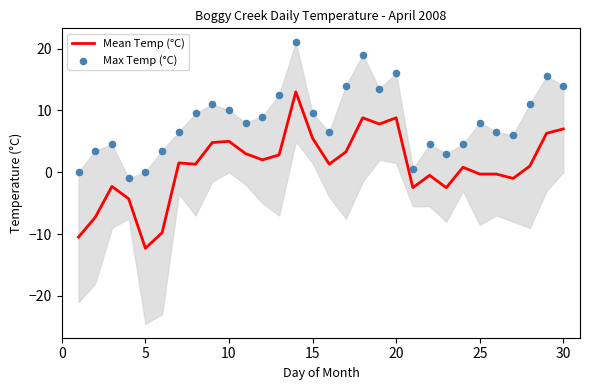

Which series has the largest total across all categories?

Max Temp (°C)